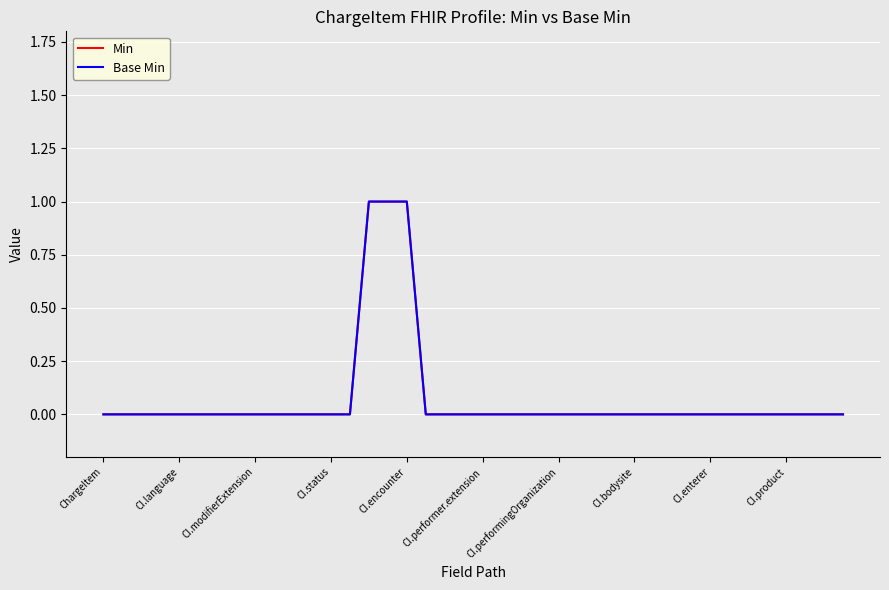

At which category is the sum across all series the highest?

14